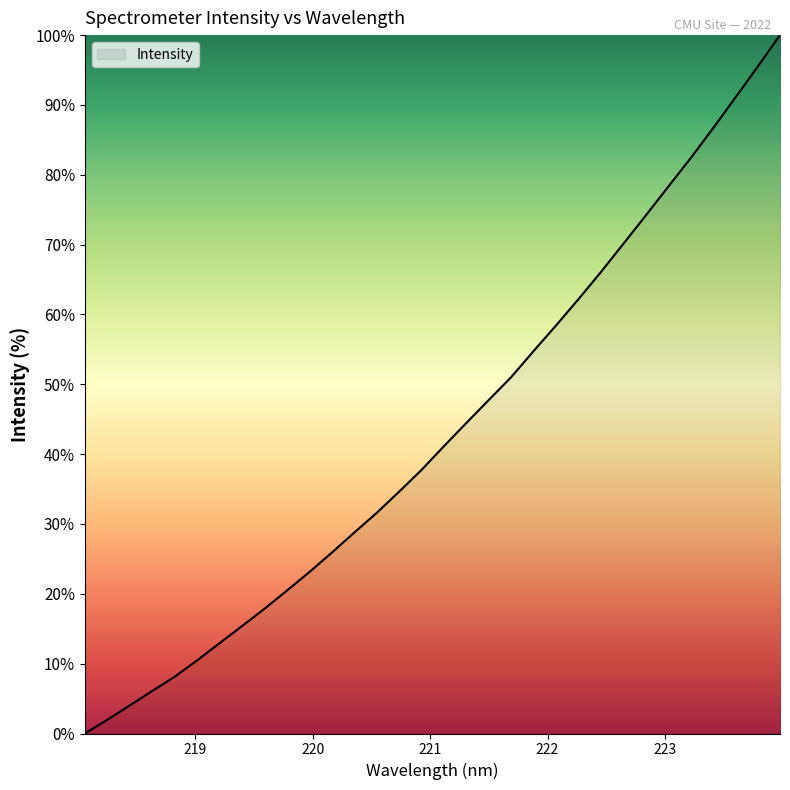

What is the maximum value shown in the chart?

100.0